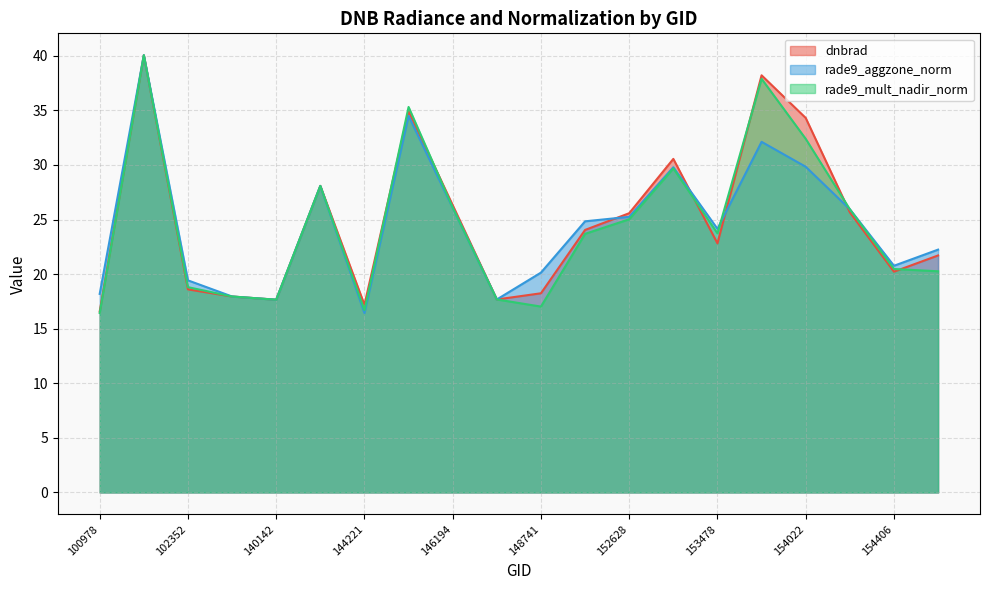

At which label is rade9_aggzone_norm closest to 28?

143237